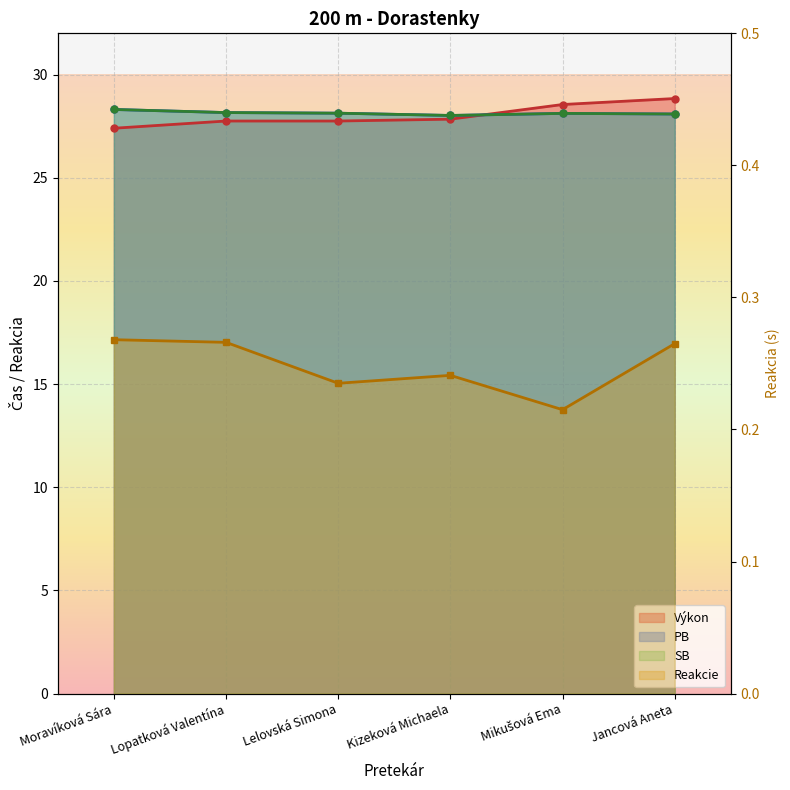

What is the label of the 4th point from the right?

Lelovská Simona